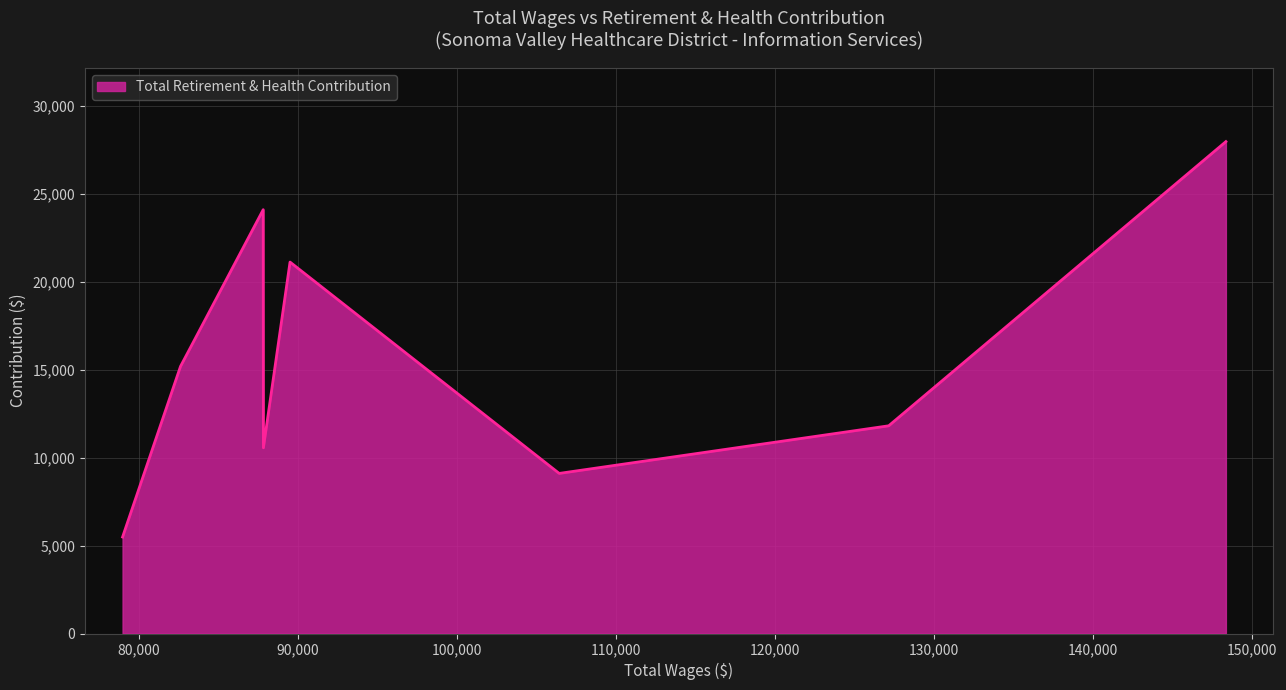

How many values are below 15190?

4